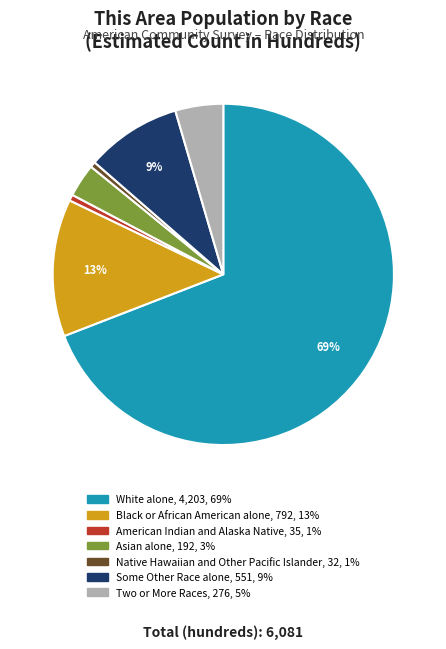

Is it true that American Indian and Alaska Native is 1% of the pie?

True